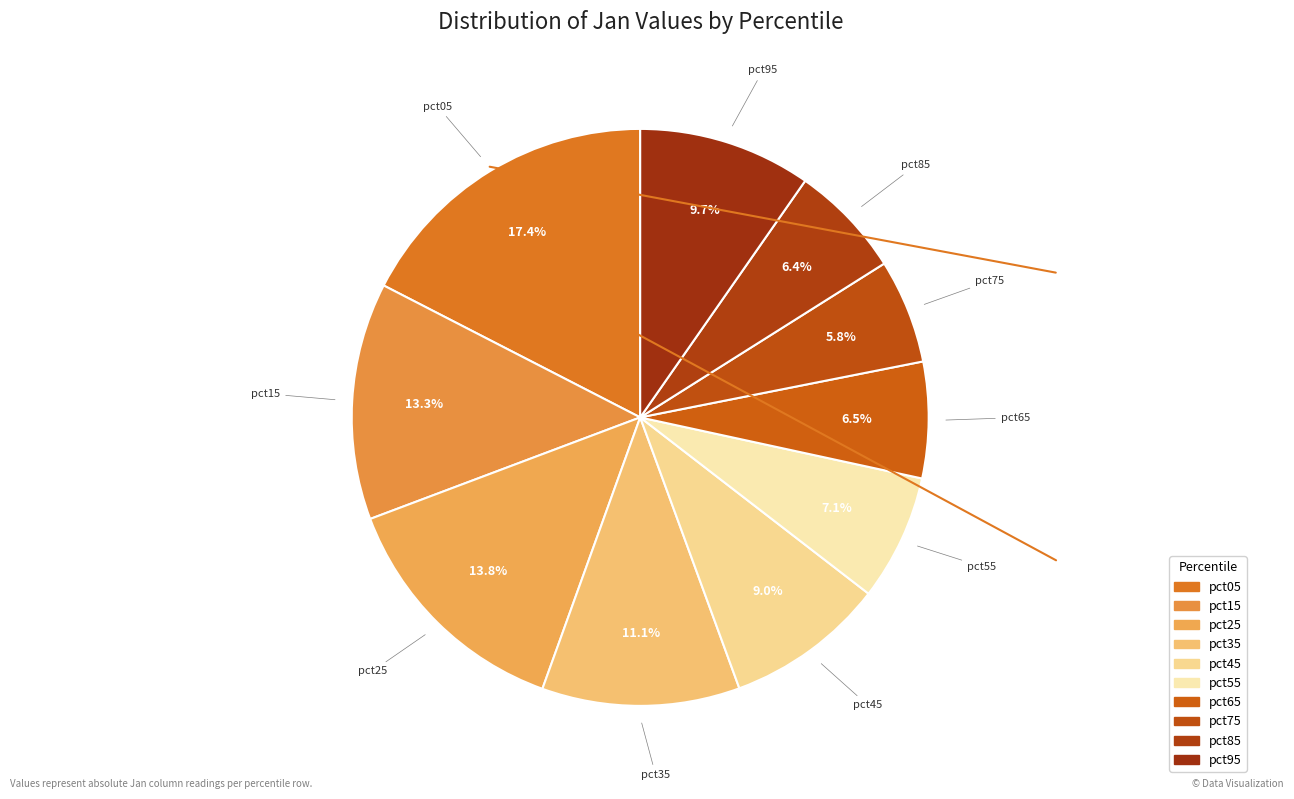

What percentage is NOT represented by pct45?

91.0%